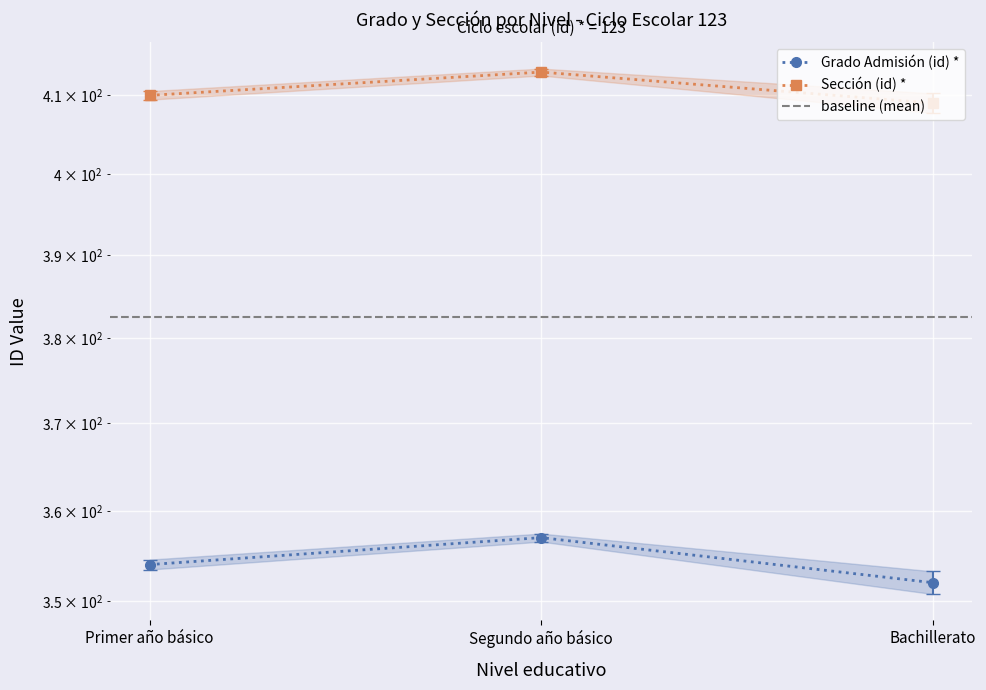

Is this an area chart (filled region under the line)?

No